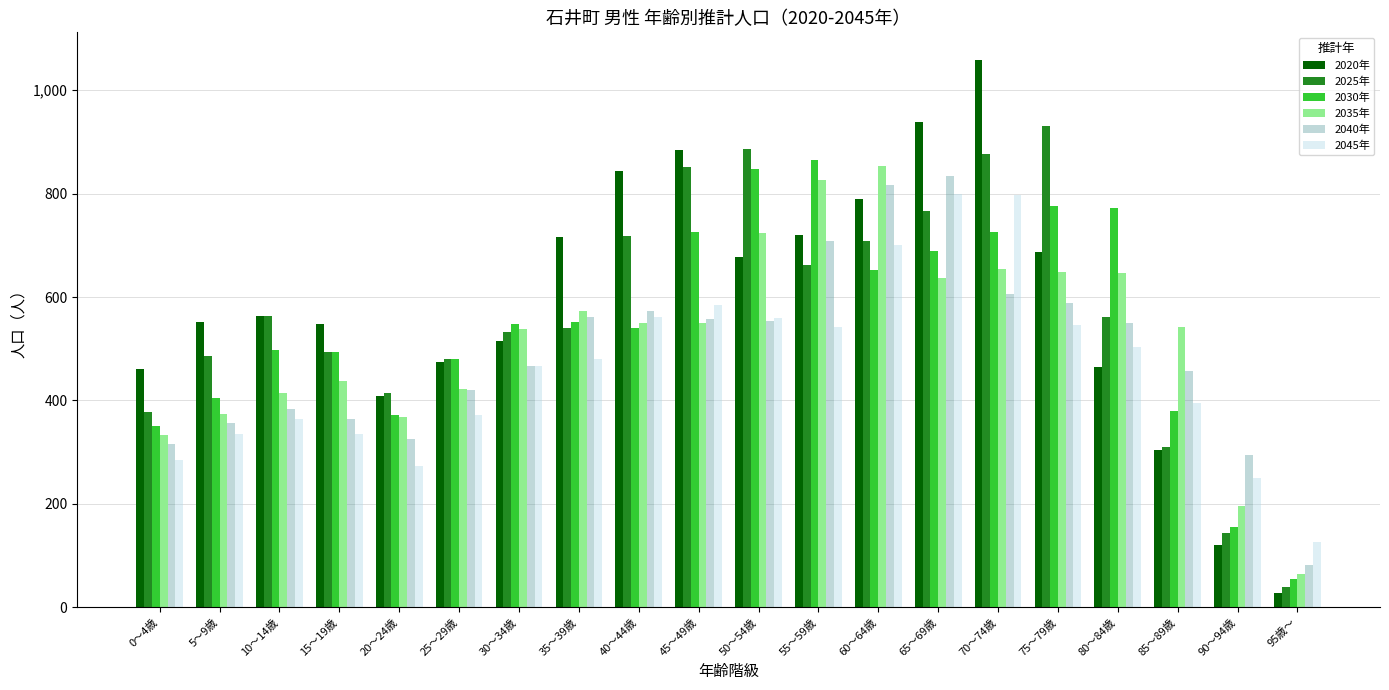

What is the label of the 10th bar from the left?

45～49歳